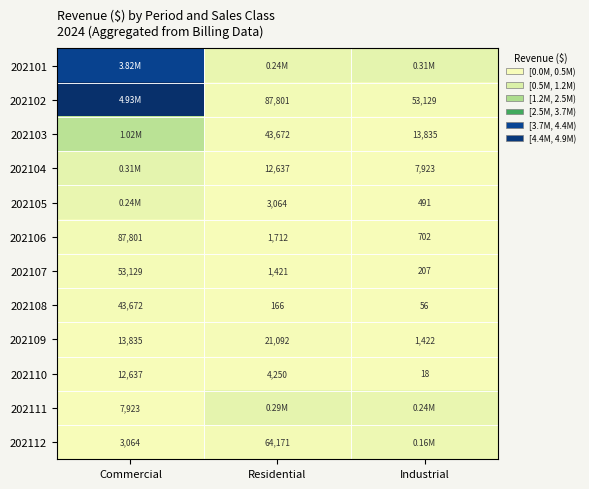

Where is 202111 nearest to the value 148701?

Industrial